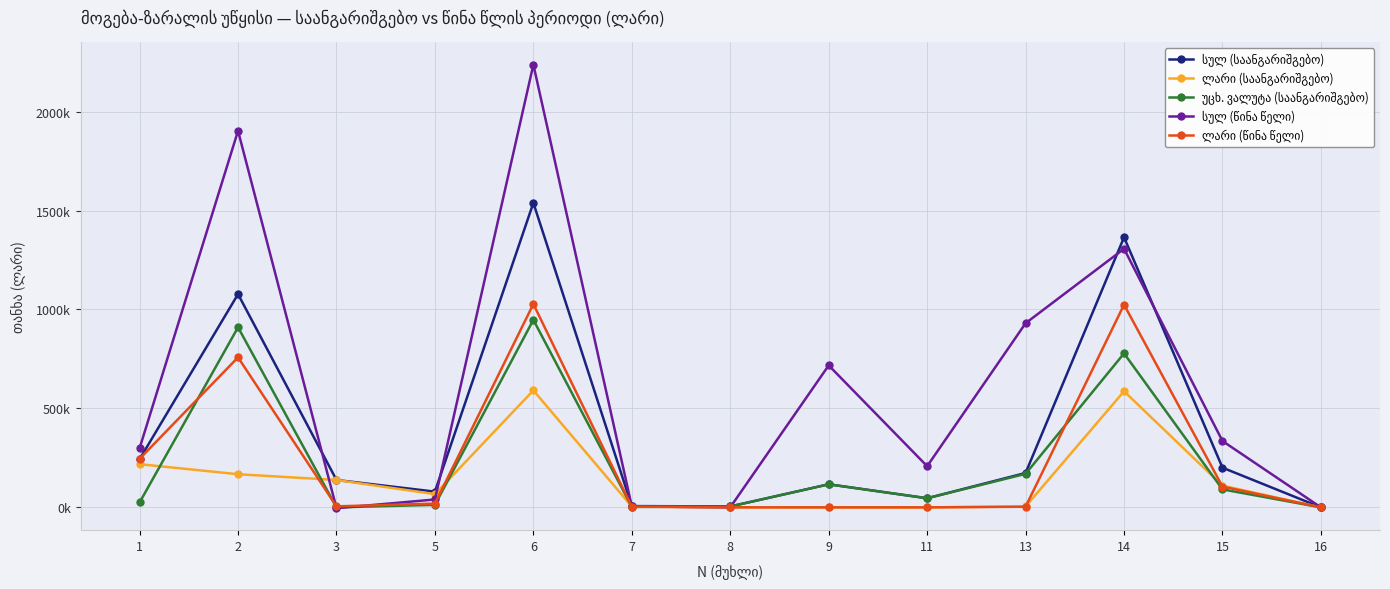

Reading left to right, what are all the values shown in this chart?

სულ (საანგარიშგებო): 243181.6	1077366.9	138418.9	79507.8	1538475.2	6491.7	4673.0	116573.2	46051.6	173789.5	1364685.6	200619.7	0.0
ლარი (საანგარიშგებო): 218329.2	167483.0	138378.7	66801.9	590992.8	4151.2	263.9	0.0	0.0	4415.1	586577.7	109773.1	0.0
უცხ. ვალუტა (საანგარიშგებო): 24852.4	909883.9	40.2	12705.9	947482.4	2340.5	4409.1	116573.2	46051.6	169374.4	778108.0	90846.6	0.0
სულ (წინა წელი): 298656.2	1902708.2	-4061.8	39854.2	2237156.7	4816.2	355.2	717388.0	207949.5	930508.9	1306647.8	335234.3	0.0
ლარი (წინა წელი): 245318.0	757956.0	5189.7	18983.6	1027447.3	3182.3	82.2	0.9	0.0	3265.3	1024181.9	104851.2	0.0